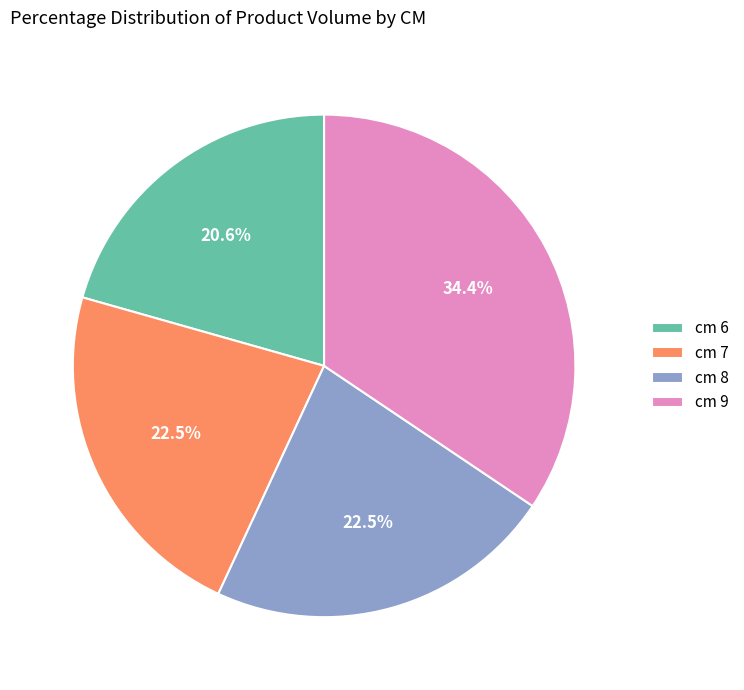

Does cm 6 represent more than half of the total?

No